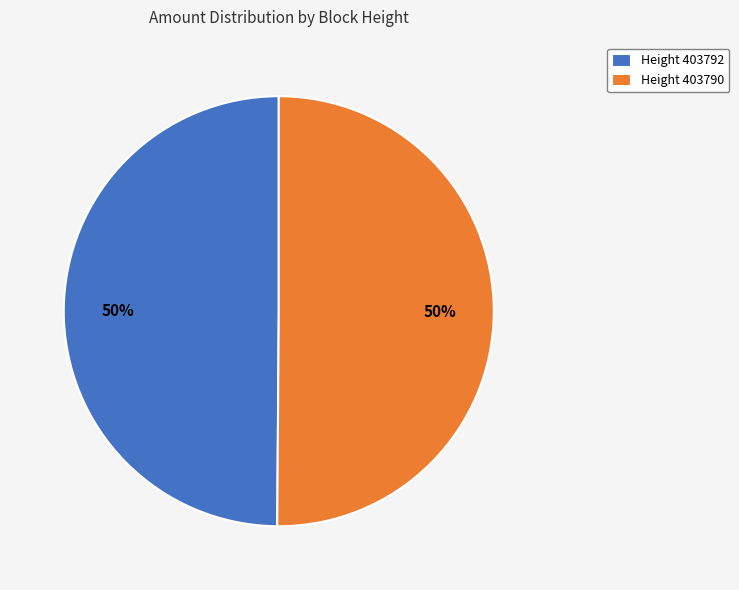

What is the ratio of the value at Height 403790 to the value at Height 403792?

1.0